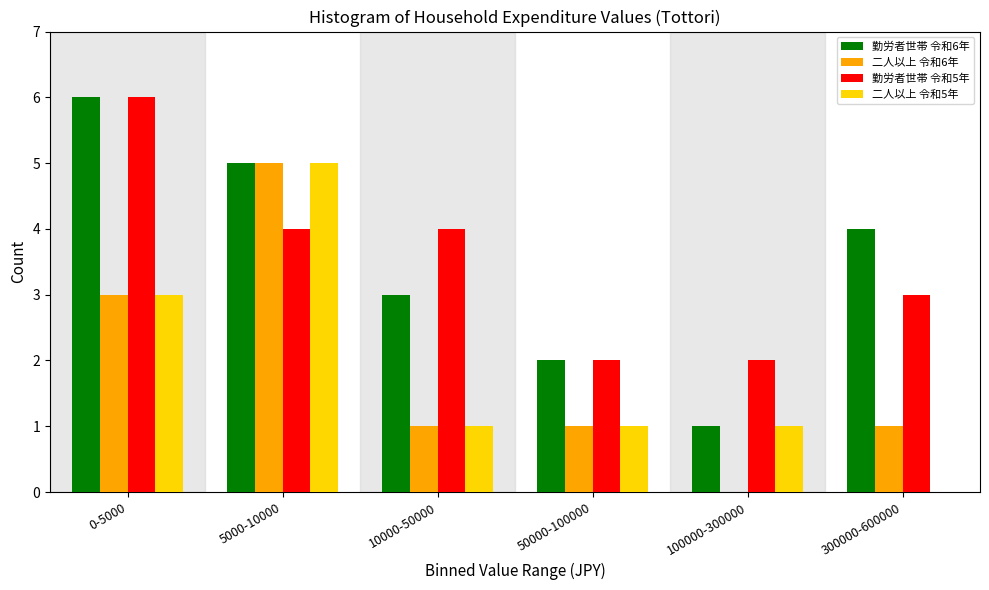

Reading right to left, list all the values displayed in this chart.

勤労者世帯 令和6年: 300000-600000=4	100000-300000=1	50000-100000=2	10000-50000=3	5000-10000=5	0-5000=6
二人以上 令和6年: 300000-600000=1	100000-300000=0	50000-100000=1	10000-50000=1	5000-10000=5	0-5000=3
勤労者世帯 令和5年: 300000-600000=3	100000-300000=2	50000-100000=2	10000-50000=4	5000-10000=4	0-5000=6
二人以上 令和5年: 300000-600000=0	100000-300000=1	50000-100000=1	10000-50000=1	5000-10000=5	0-5000=3